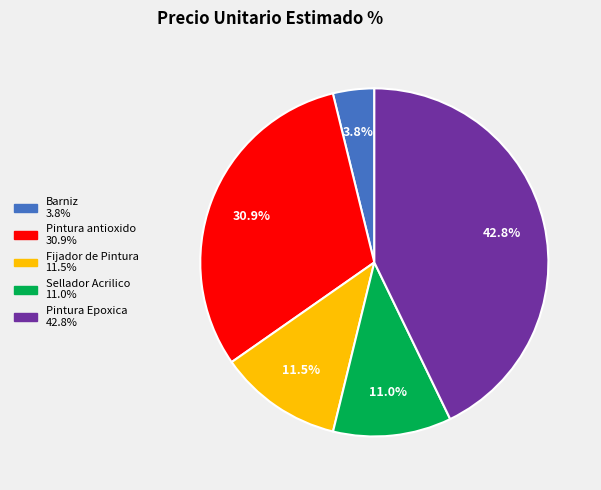

Is the sum of Sellador Acrilico and Barniz greater than half?

No